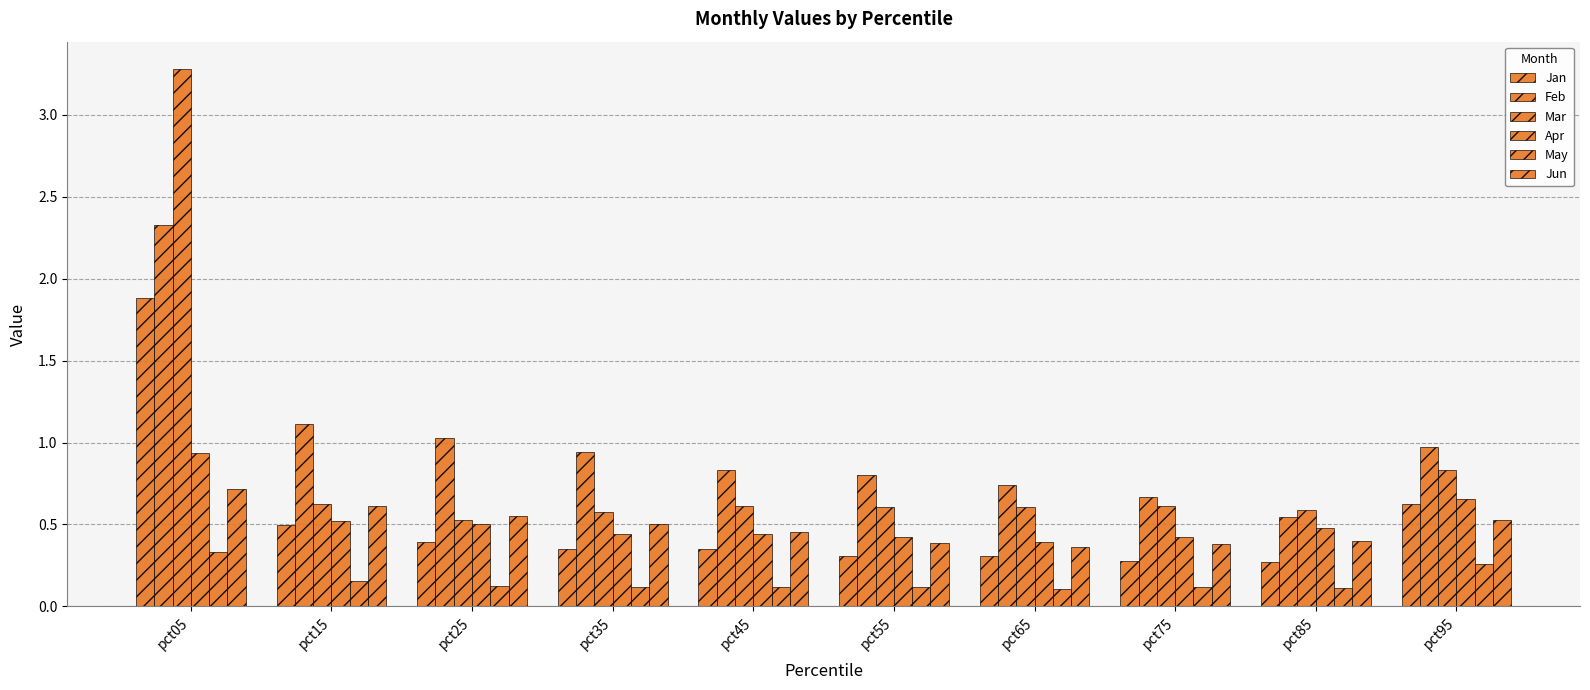

What is the minimum value shown in the chart?

0.1